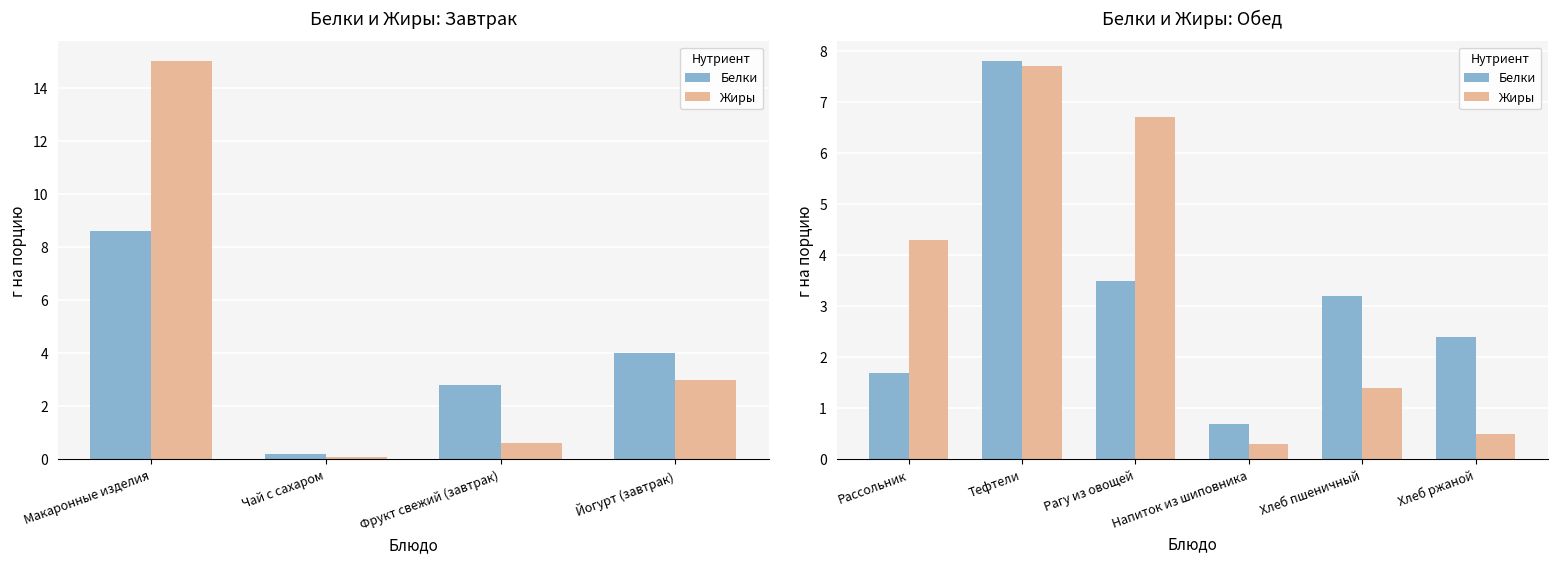

Count the number of data series in this chart.

2